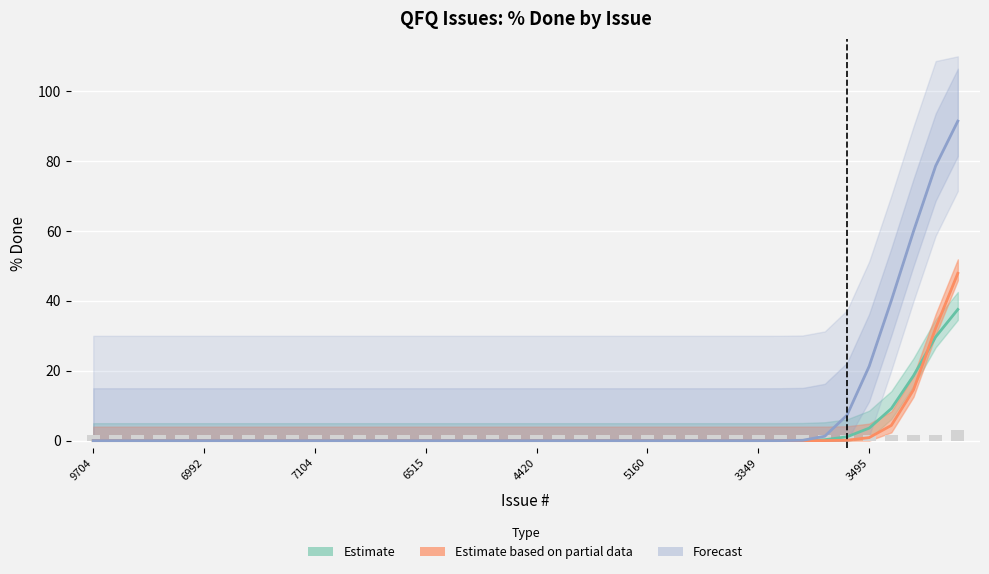

What are all the series names shown in the legend?

Estimate, Estimate based on partial data, Forecast